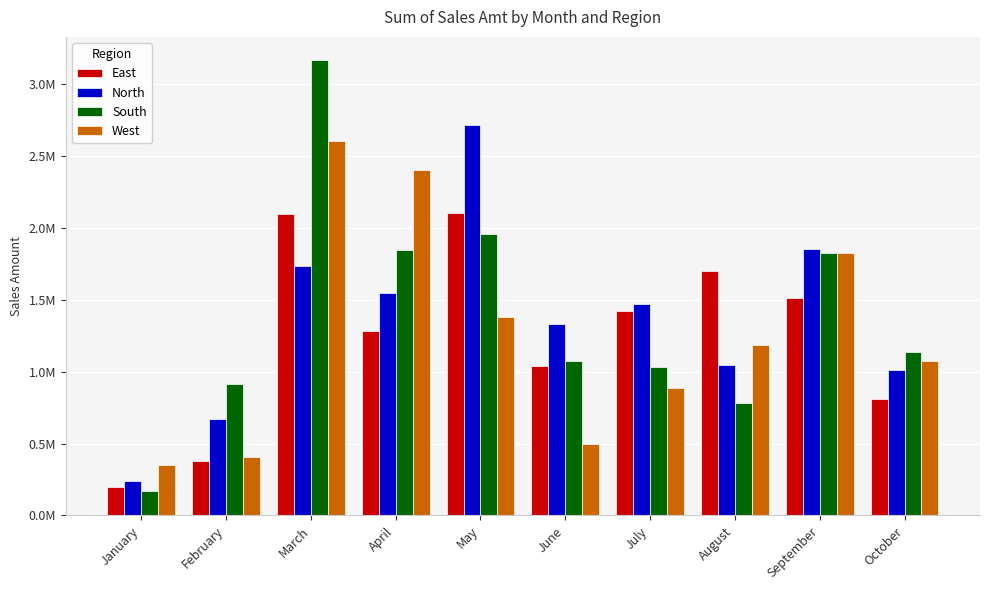

What are all the series names shown in the legend?

East, North, South, West